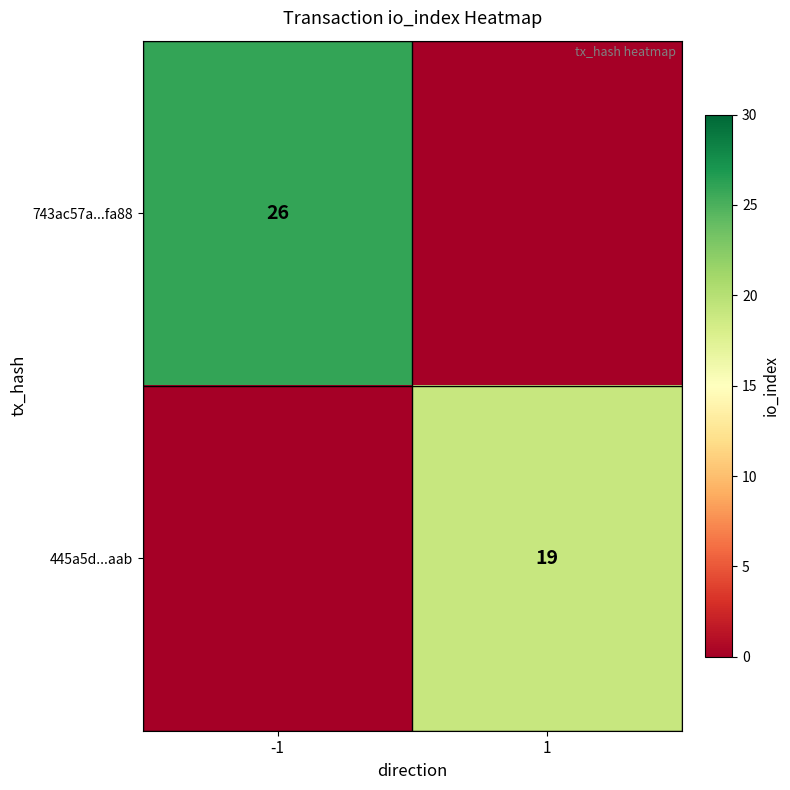

Is the value of 743ac57a...fa88 at -1 greater than the value of 445a5d...aab at 1?

Yes